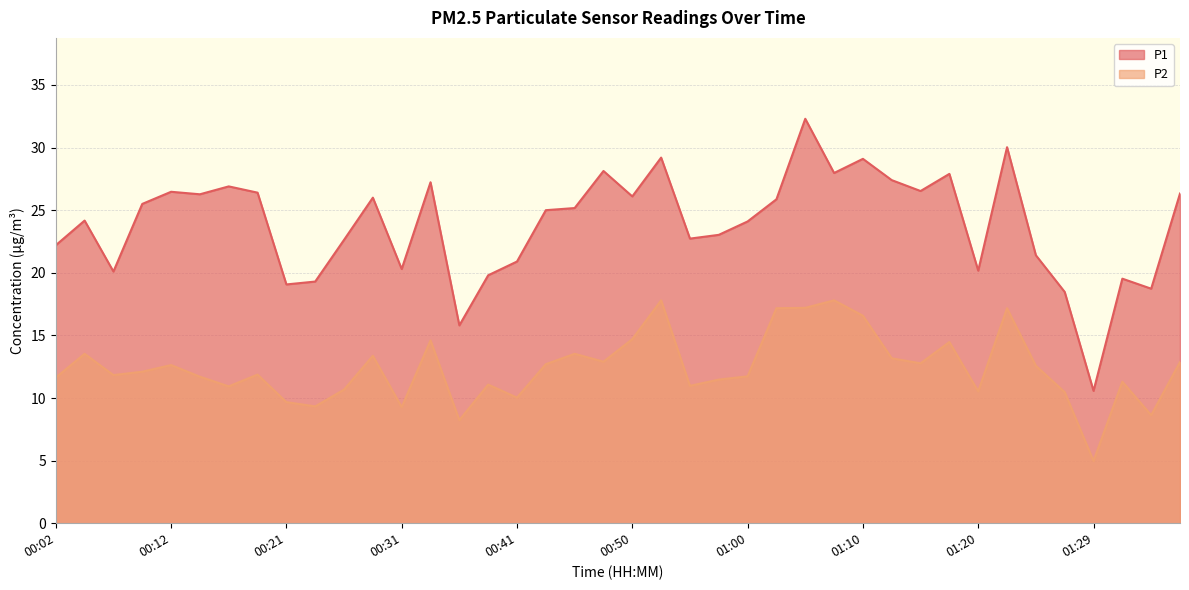

True or false: P1 has more than 1 interior local peaks.

True